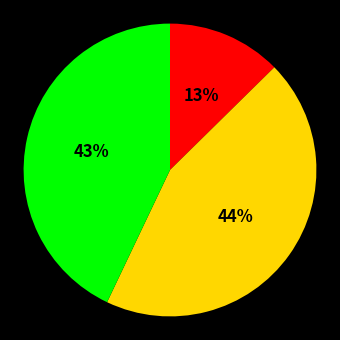

To the nearest percent, what is the average slice percentage?

33%